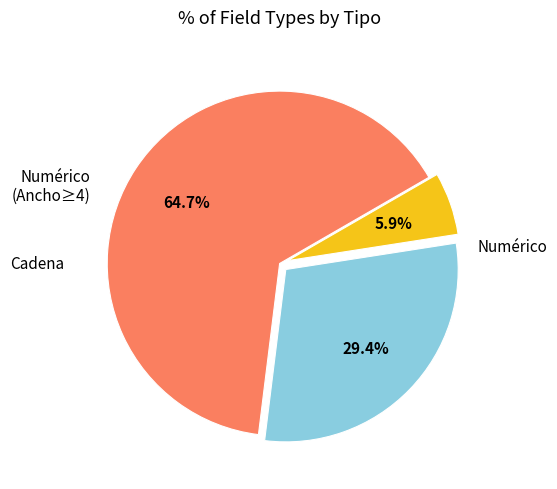

How many segments does this pie chart have?

3